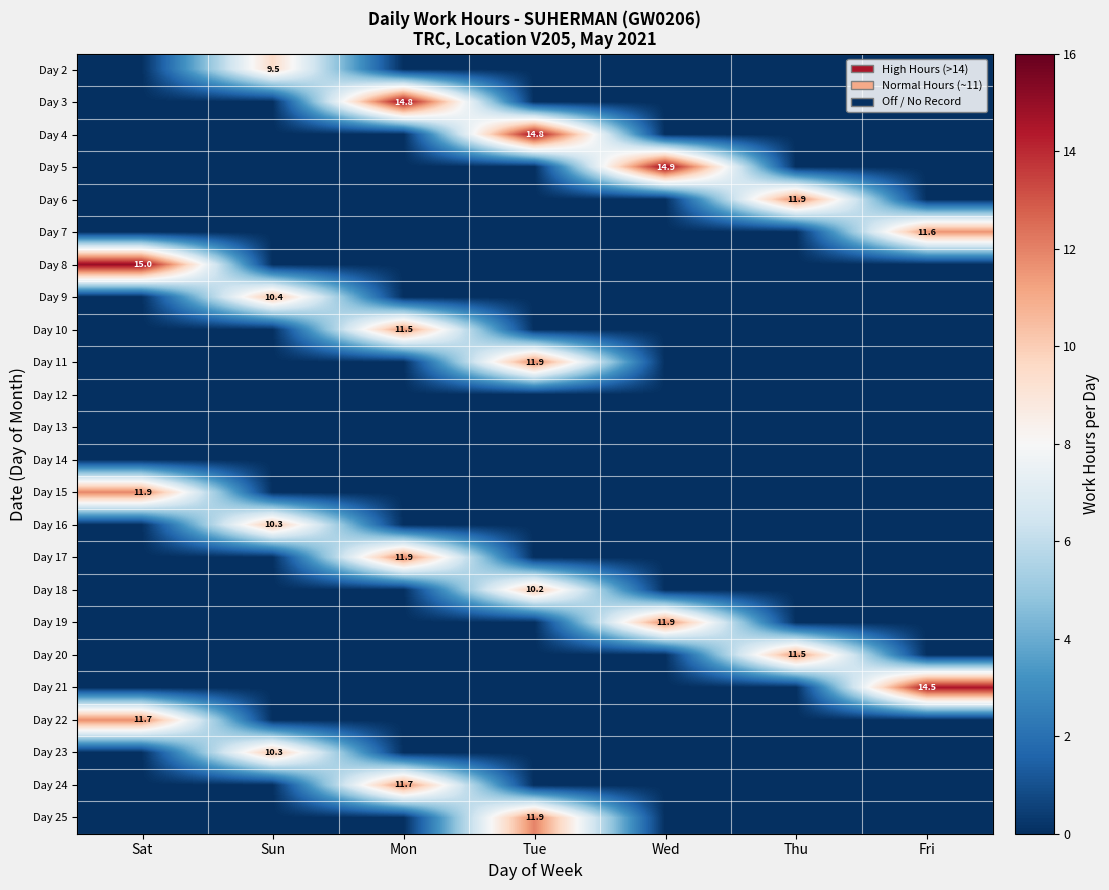

Is it true that Day 15 equals 17.6 at Sat?

False